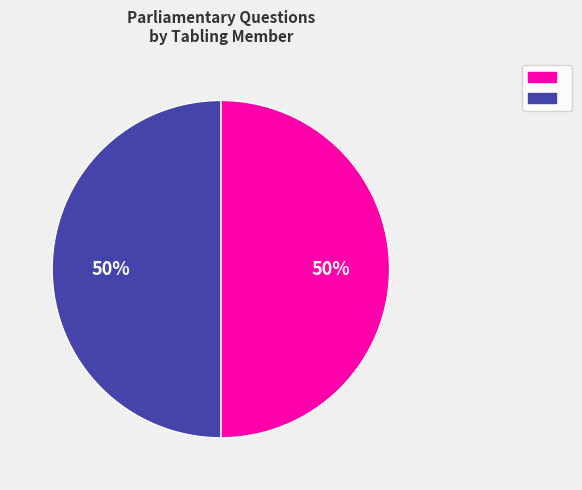

To the nearest percent, what is the average slice percentage?

50%